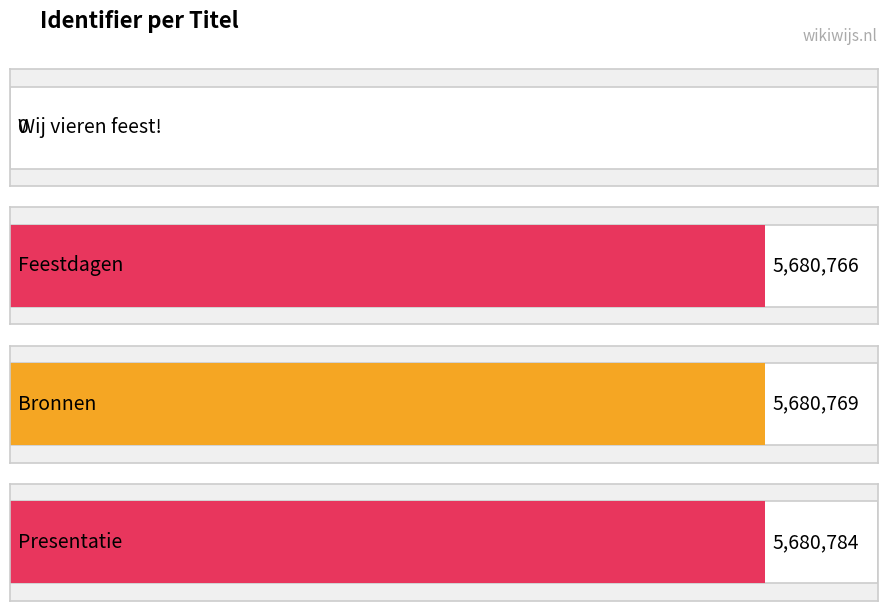

True or false: the data shows 5680766 at Feestdagen.

True